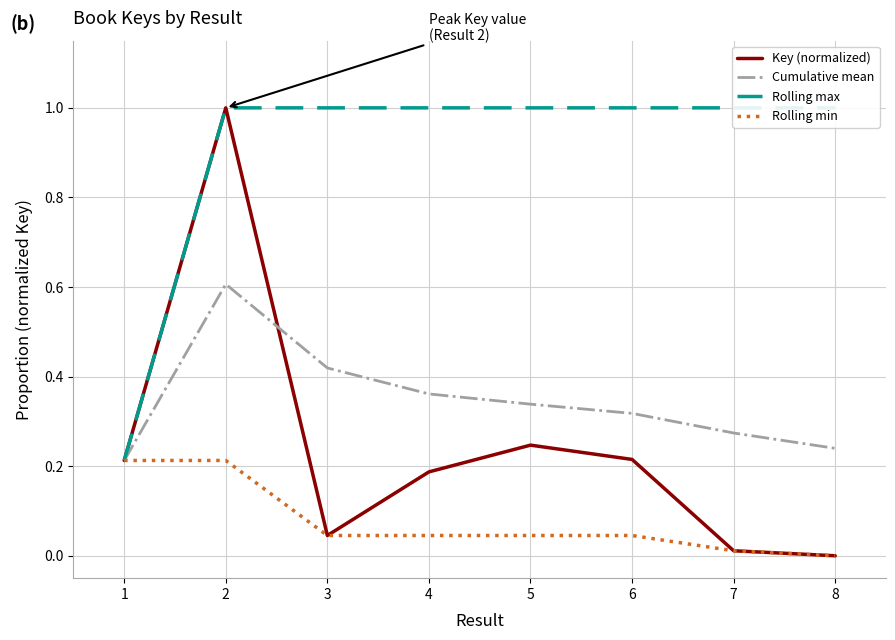

Which series has the largest total across all categories?

Rolling max